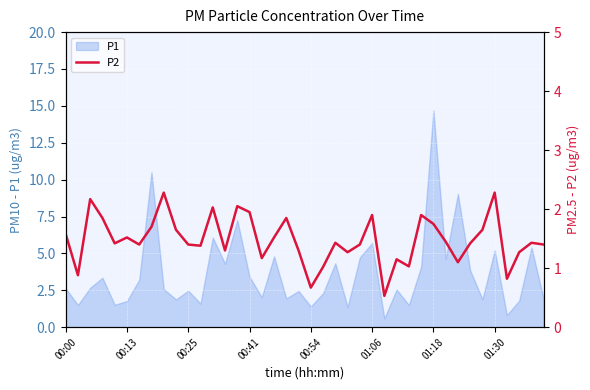

Where is the data nearest to the value 1?

21